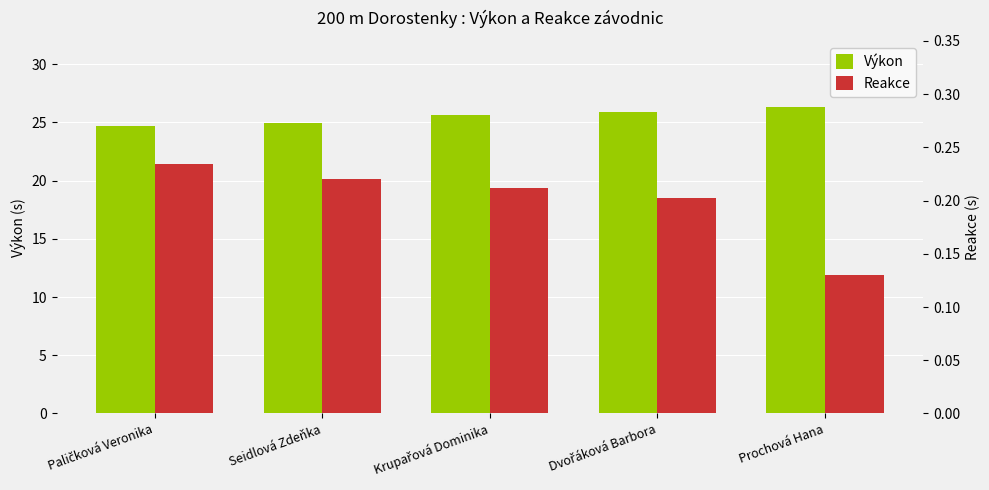

What is the difference between the second highest and minimum values in the Výkon series?

1.2